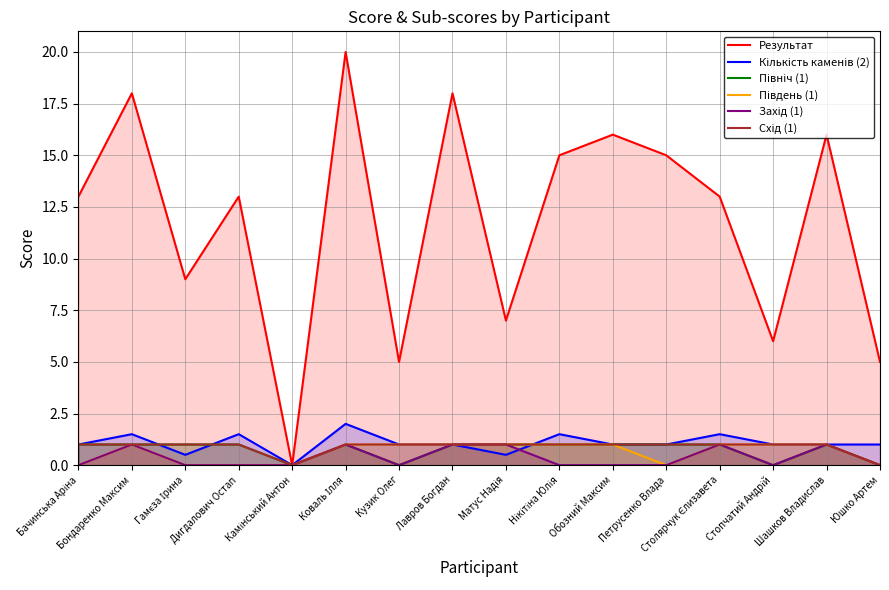

True or false: Схід (1) and Південь (1) cross at least once.

False